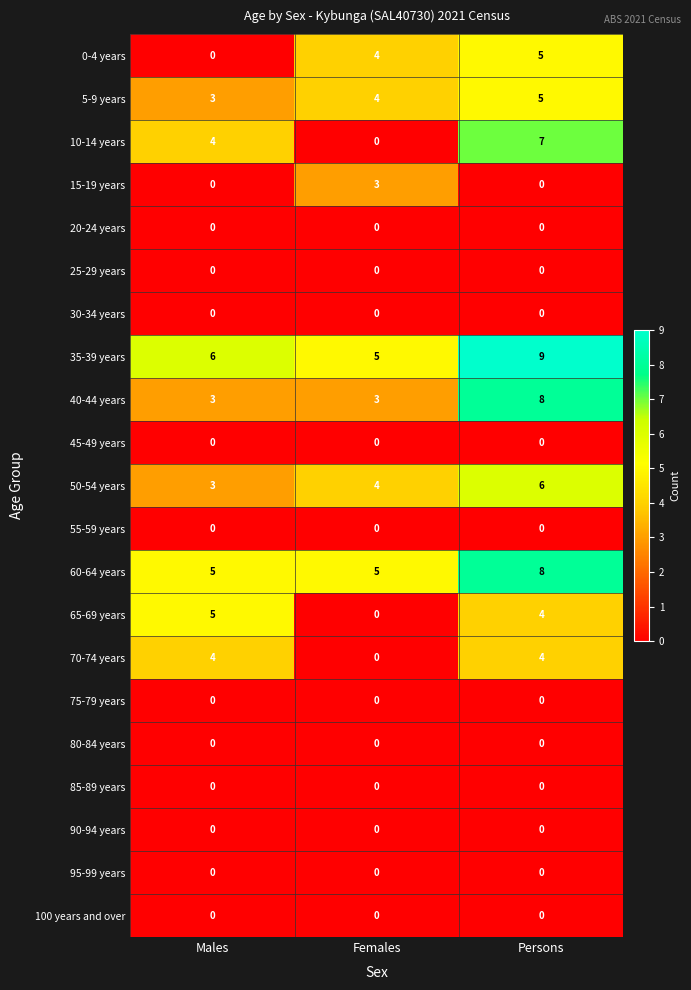

Which series has the widest spread of values?

10-14 years